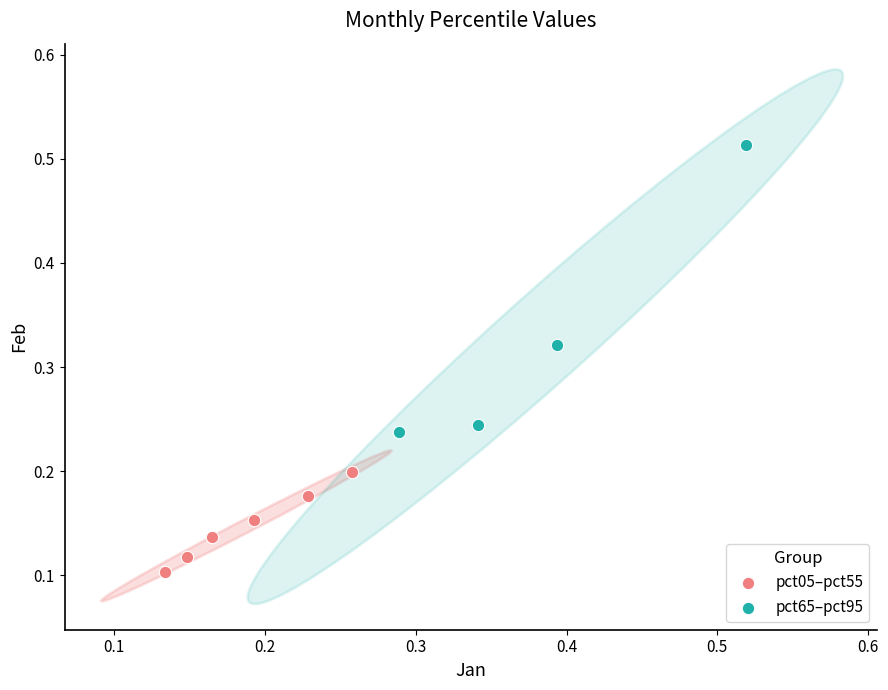

Which series contains the lowest Y value?

pct05–pct55